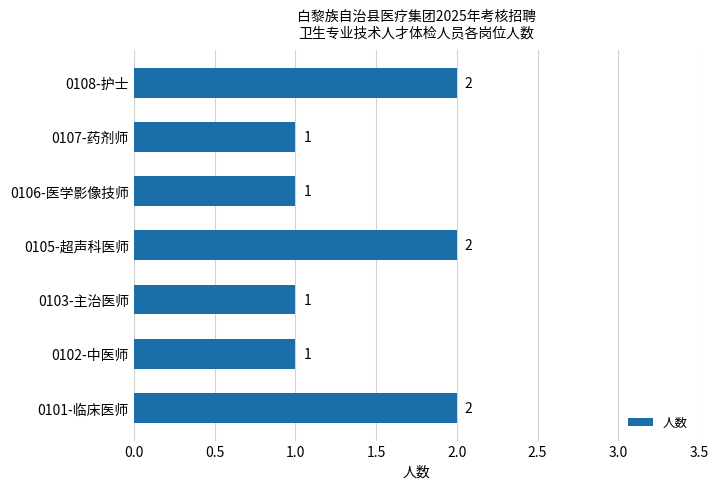

Count the number of data series in this chart.

1